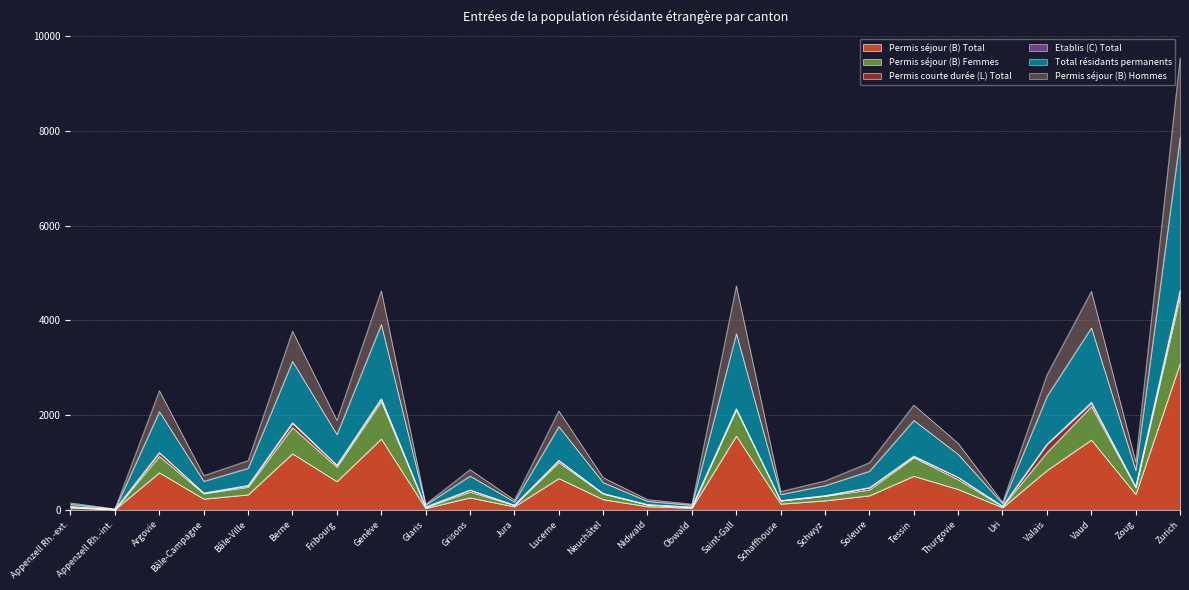

What is the label of the 25th point from the right?

Appenzell Rh.-int.